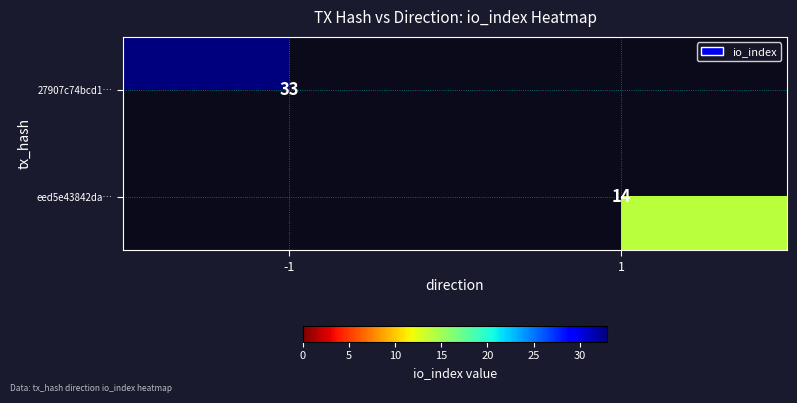

The value of eed5e43842da… at 1 is 25.2. True or false?

False